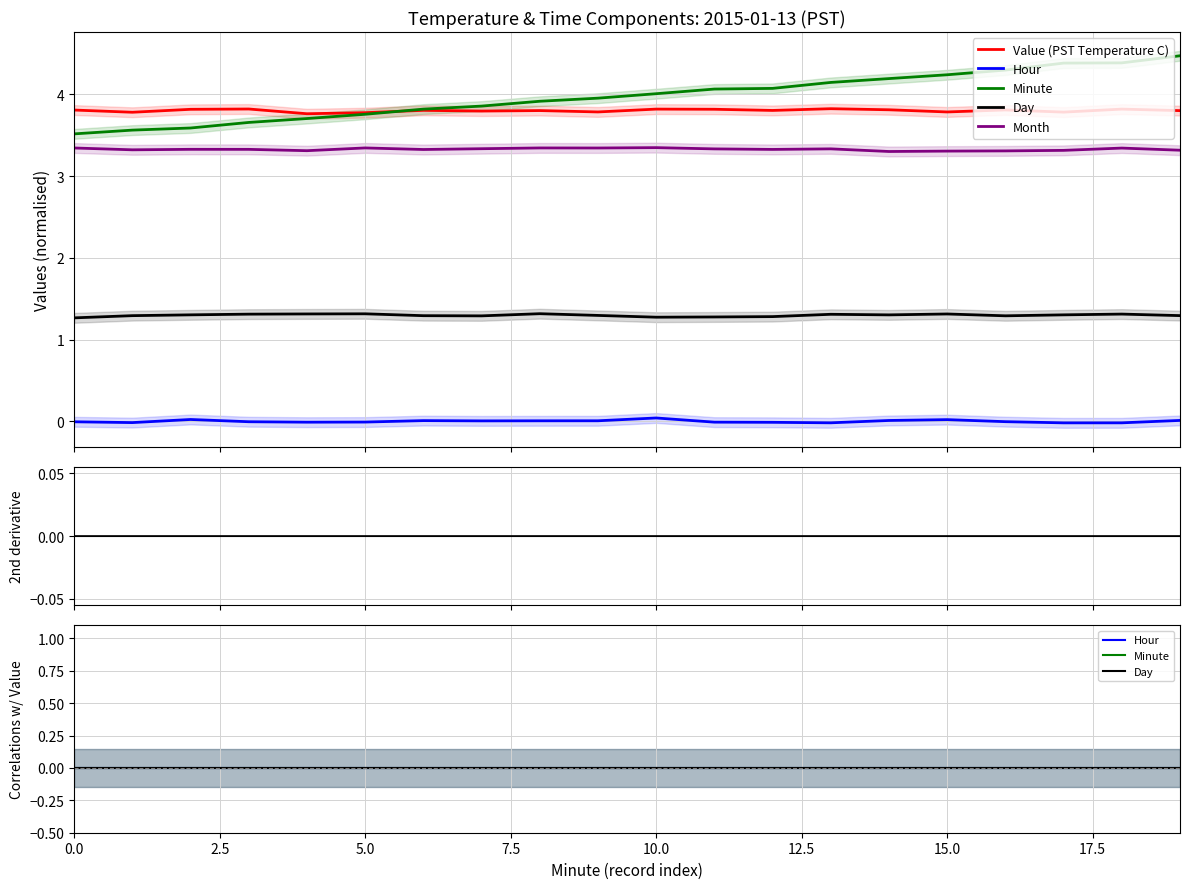

Which has a higher value, 13 or 10?

13